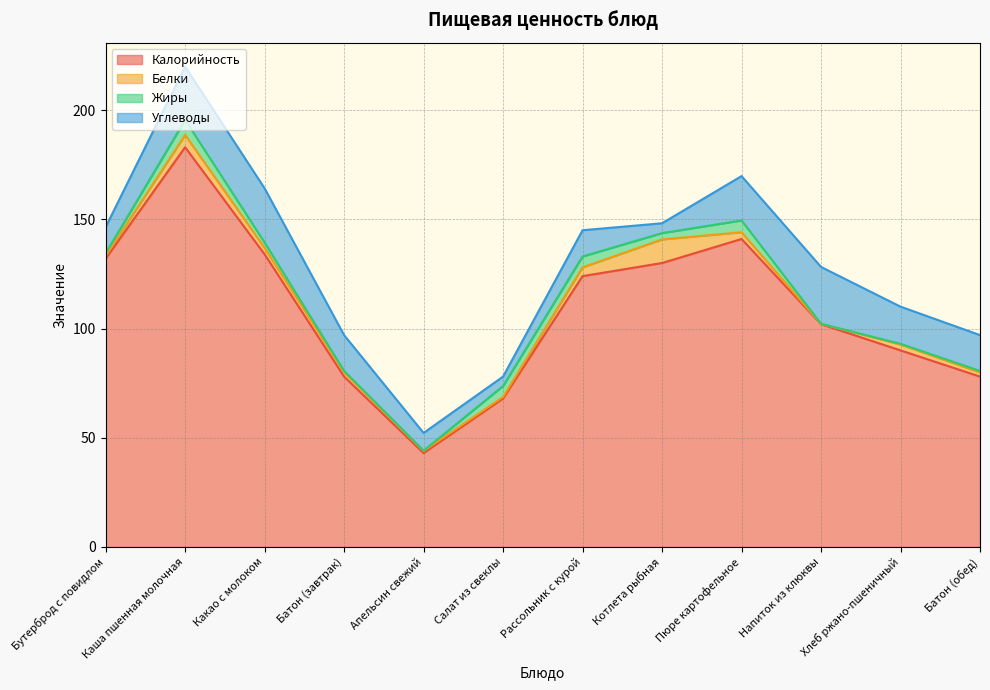

At Каша пшенная молочная, list the series in order from smallest to largest.

Белки, Жиры, Углеводы, Калорийность